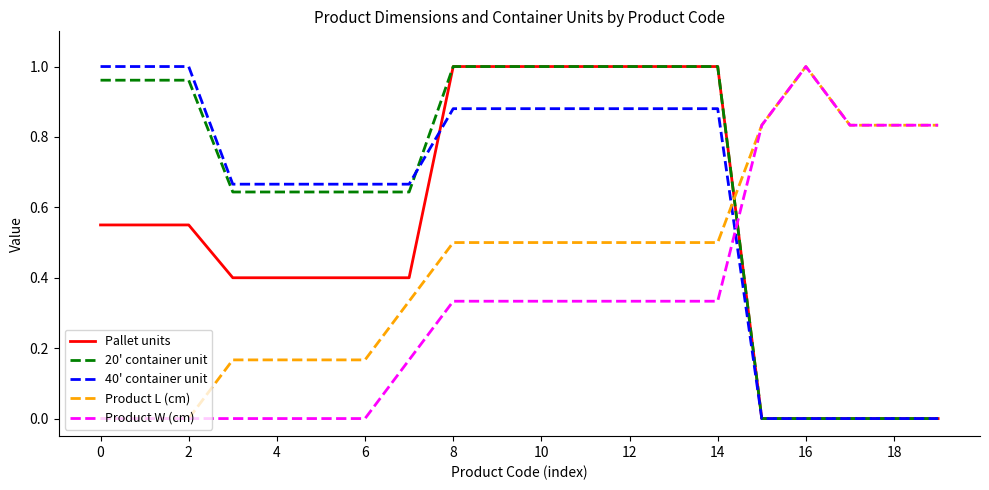

How many 40' container unit values are between 0 and 1?

20